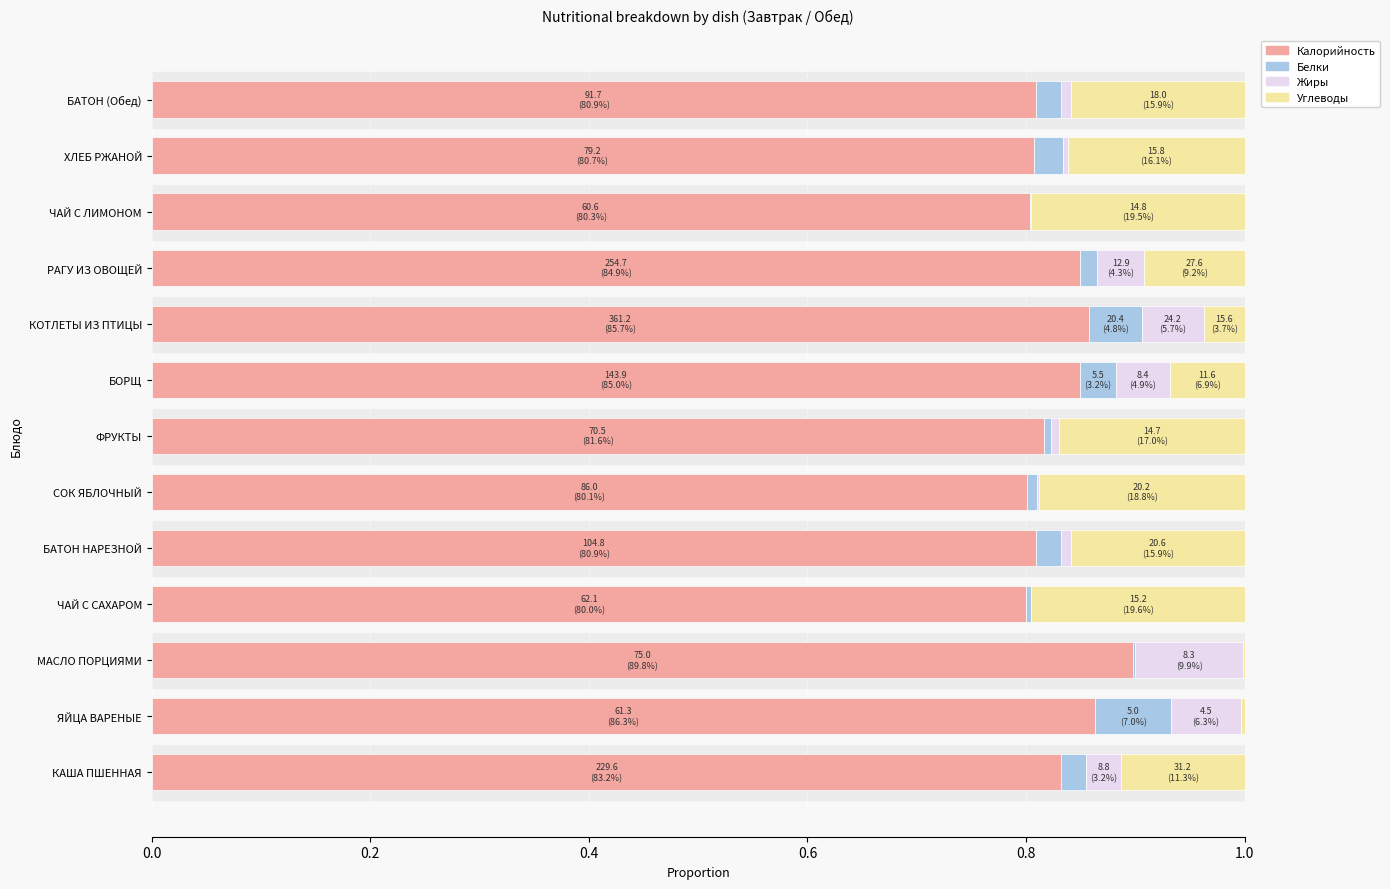

At which label does Калорийность reach its peak?

МАСЛО ПОРЦИЯМИ